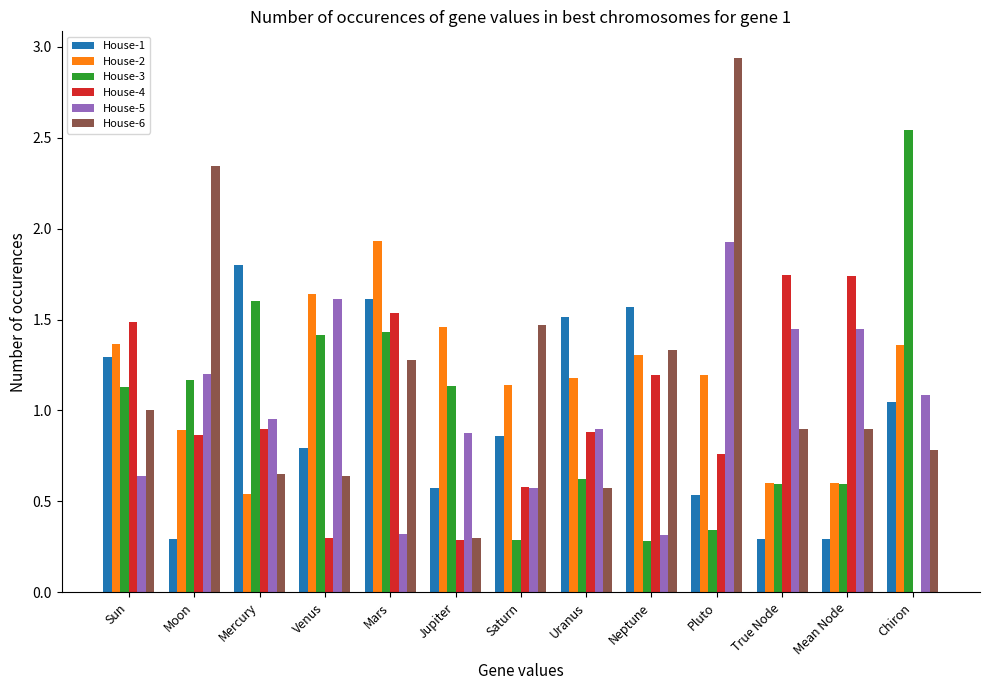

The value of House-2 at Neptune is 1.9. True or false?

False